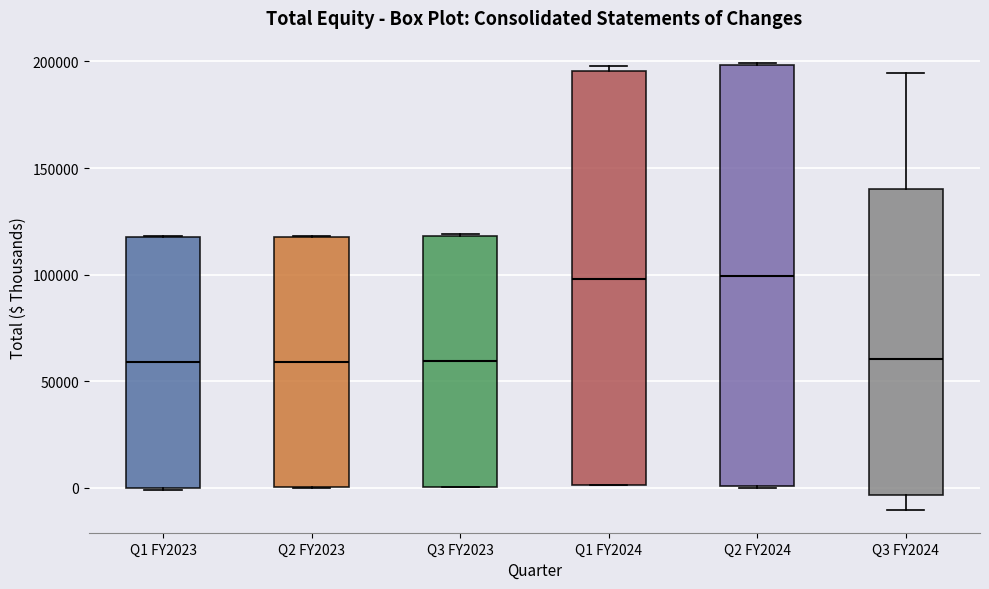

Reading left to right, transcribe this box plot: for each box, give where its median line is, the range the box spans, and where its two whiskers end, as read against the y-axis. The values are not printed on the chart, so give them approximately, as read against the axis.

Q1 FY2023: median 60000, box 0 to 120000, whiskers 0 to 120000
Q2 FY2023: median 60000, box 0 to 120000, whiskers 0 to 120000
Q3 FY2023: median 60000, box 0 to 120000, whiskers 0 to 120000
Q1 FY2024: median 100000, box 0 to 195000, whiskers 0 to 200000
Q2 FY2024: median 100000, box 0 to 200000, whiskers 0 to 200000
Q3 FY2024: median 60000, box -5000 to 140000, whiskers -10000 to 195000